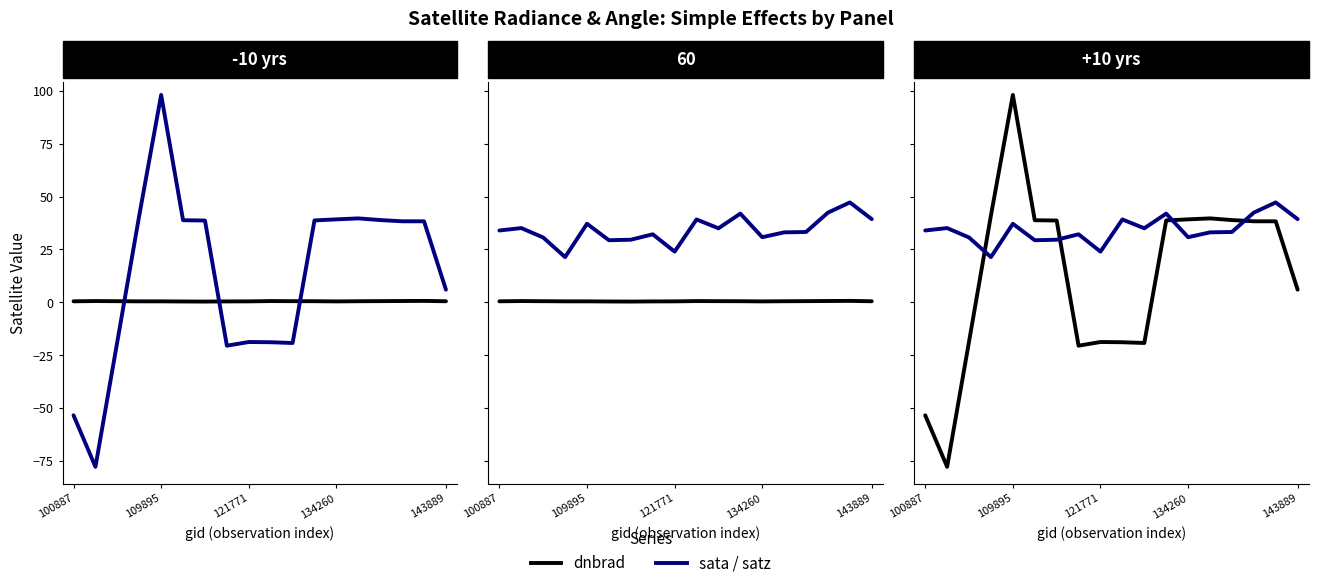

What is the sum of the satz values at 6 and 109895?

64.7